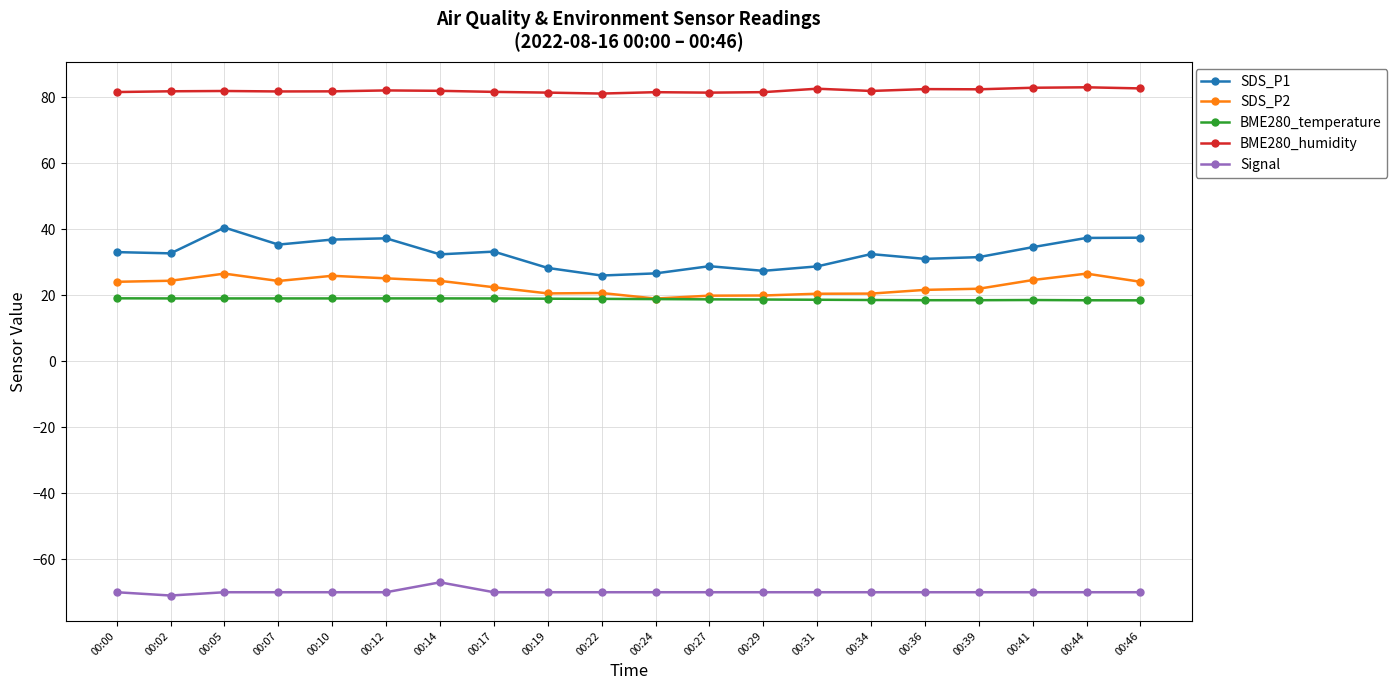

Does the chart have visible grid lines?

Yes